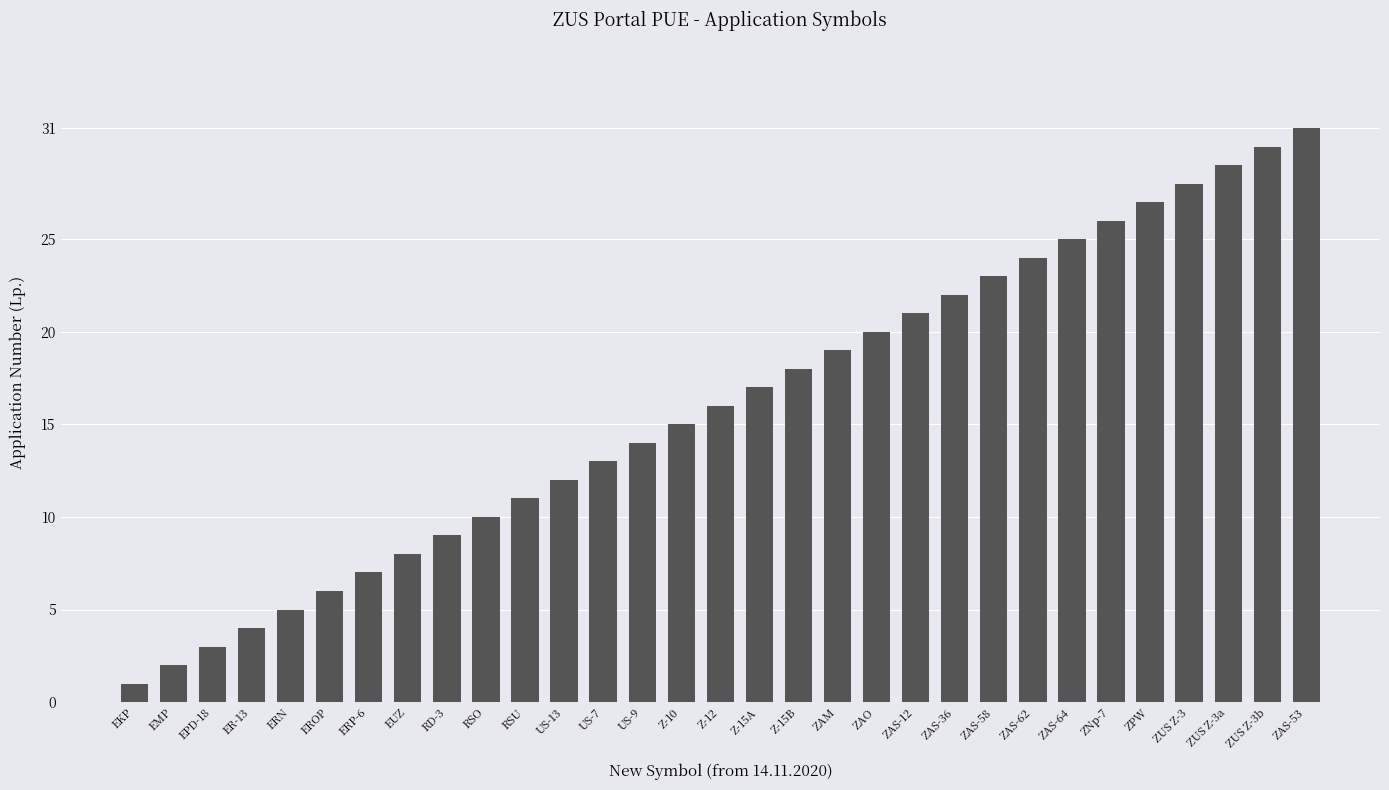

What is the label of the 11th bar from the right?

ZAS-12